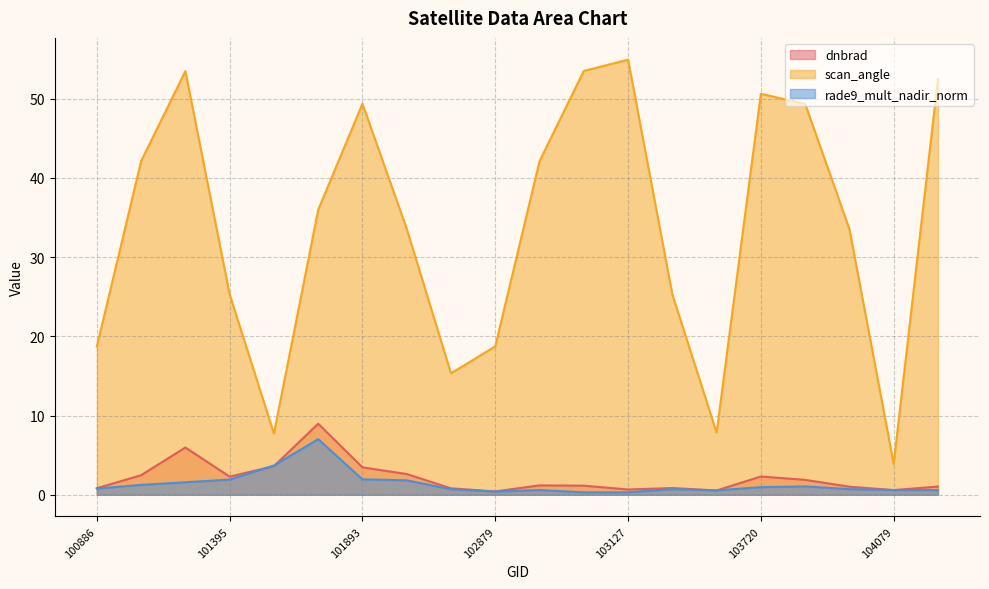

What are all the series names shown in the legend?

dnbrad, scan_angle, rade9_mult_nadir_norm